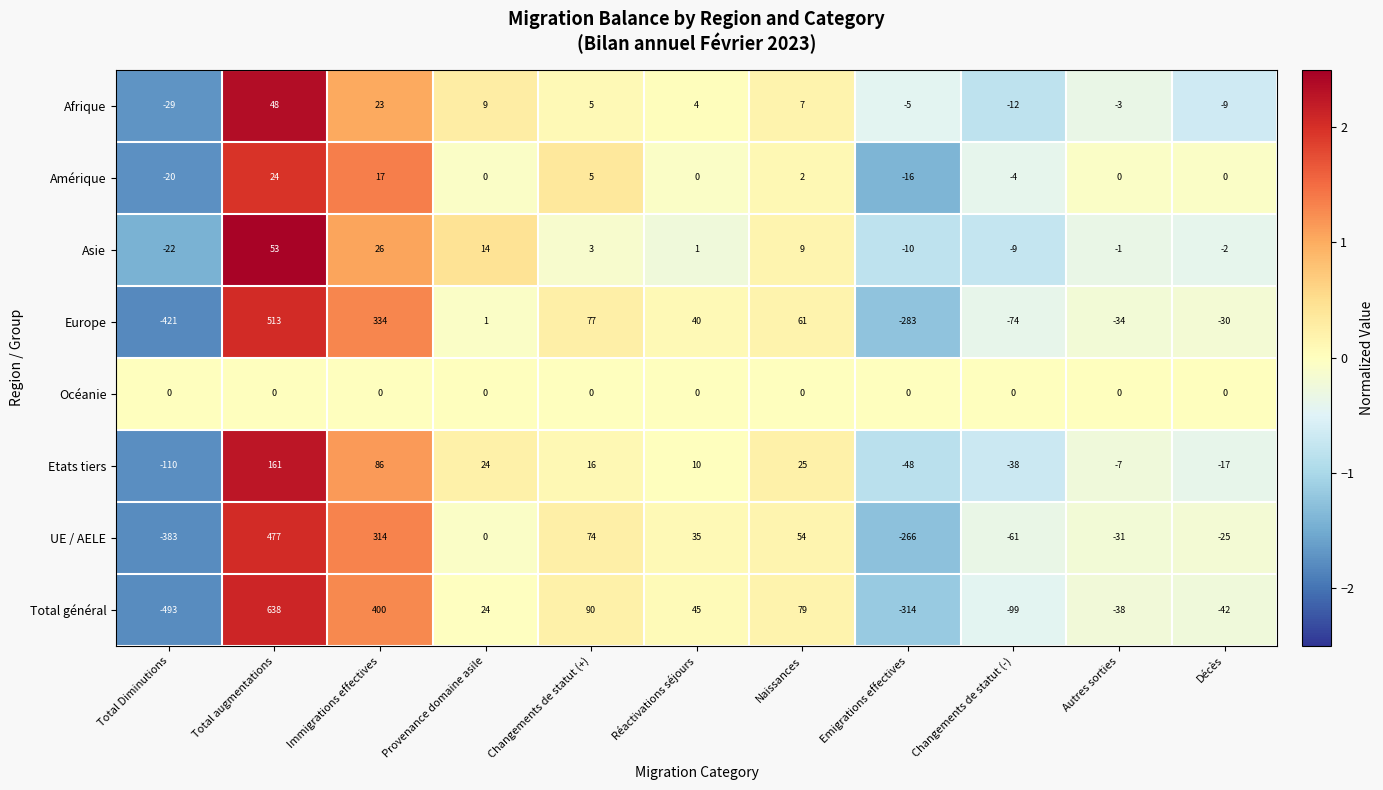

What value does the Afrique series have at Total Diminutions, to the nearest 10?

-30